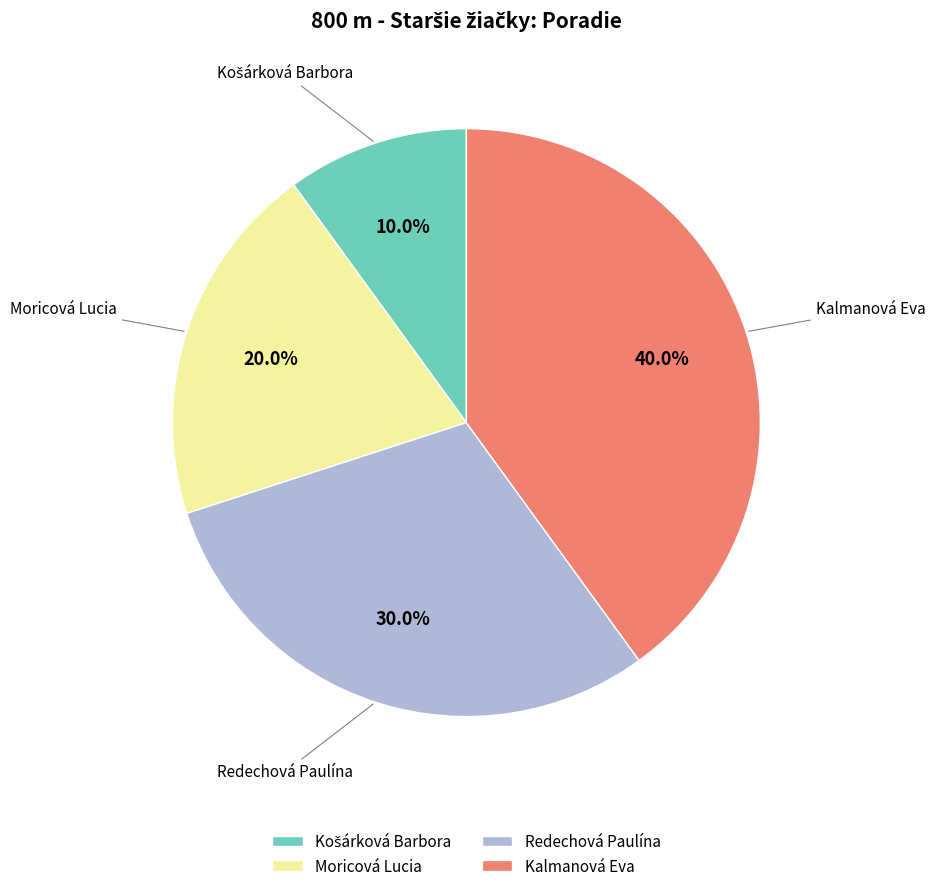

Does Moricová Lucia represent more than half of the total?

No